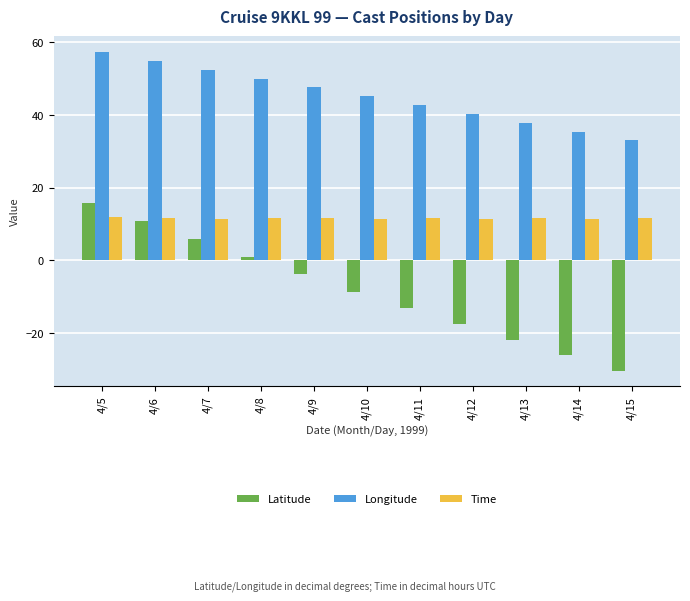

Is it true that Time equals 12.0 at 4/5?

True